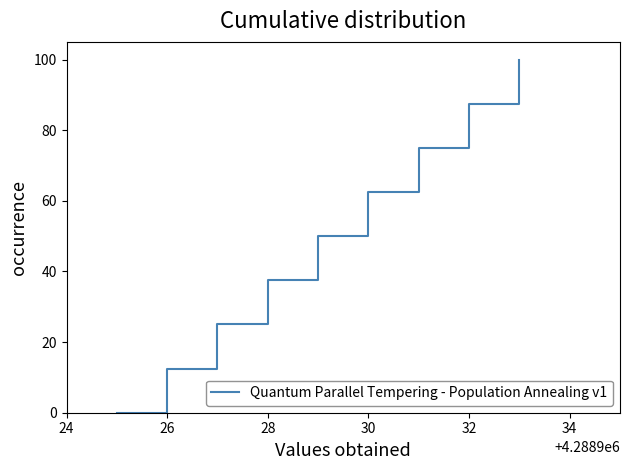

What is the greatest value displayed?

100.0